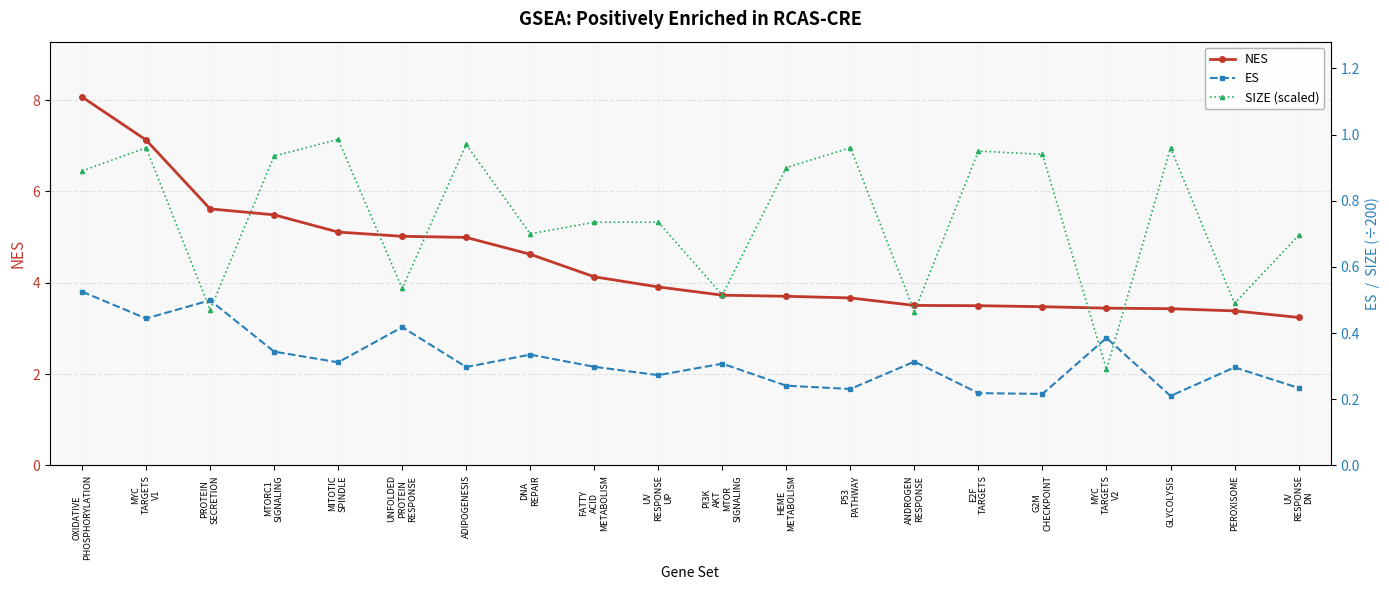

True or false: NES and ES intersect in this chart.

False